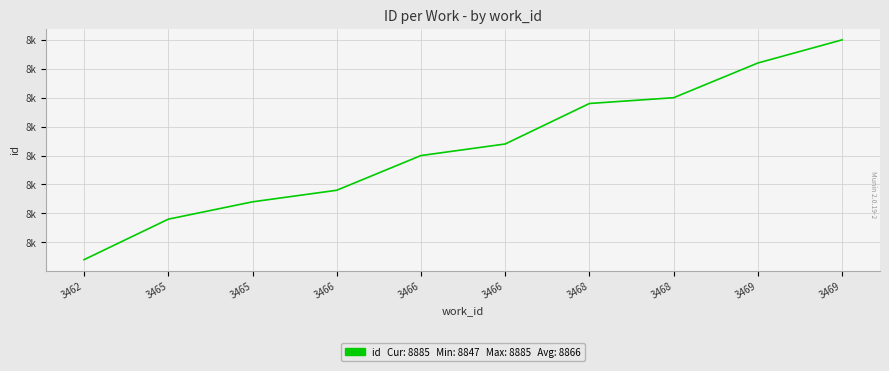

Is this an area chart (filled region under the line)?

No